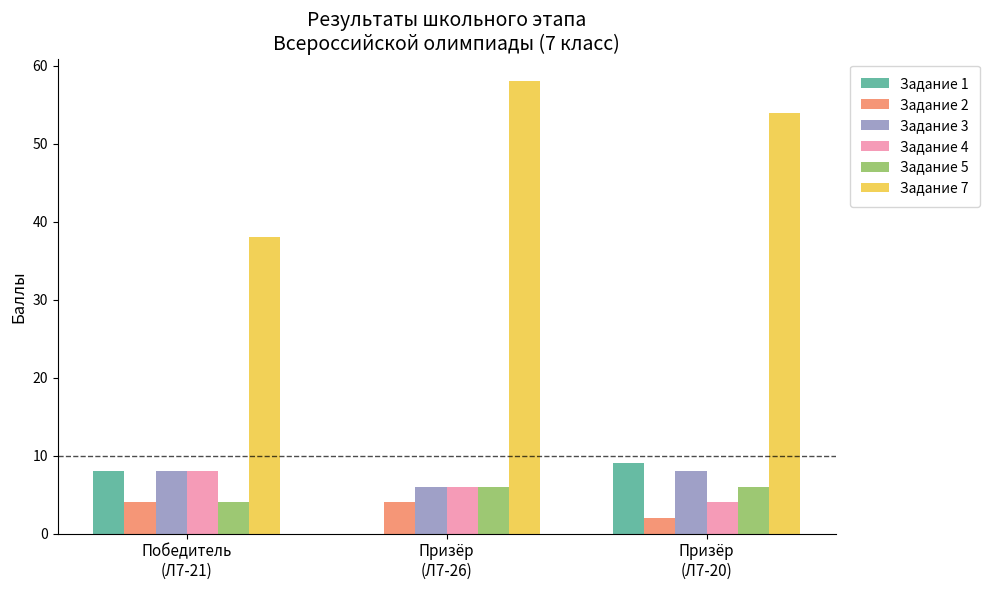

What is the highest value of the Задание 1 series?

9